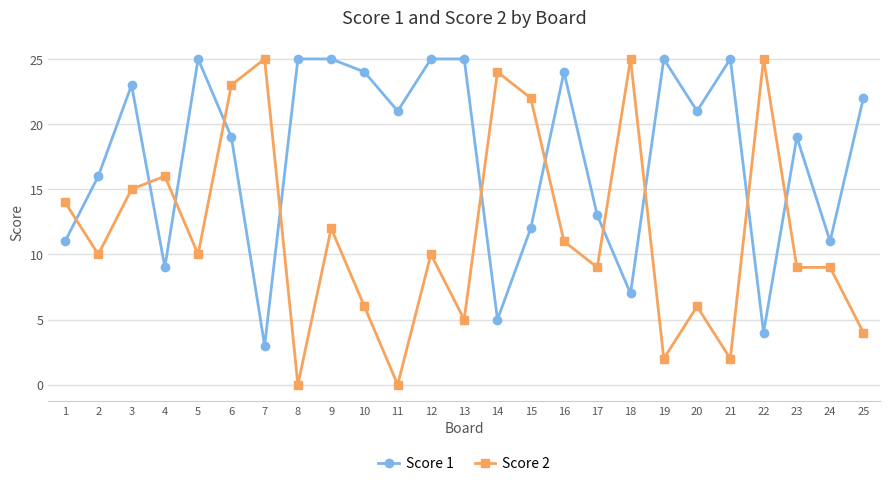

How many lines are shown in the chart?

2